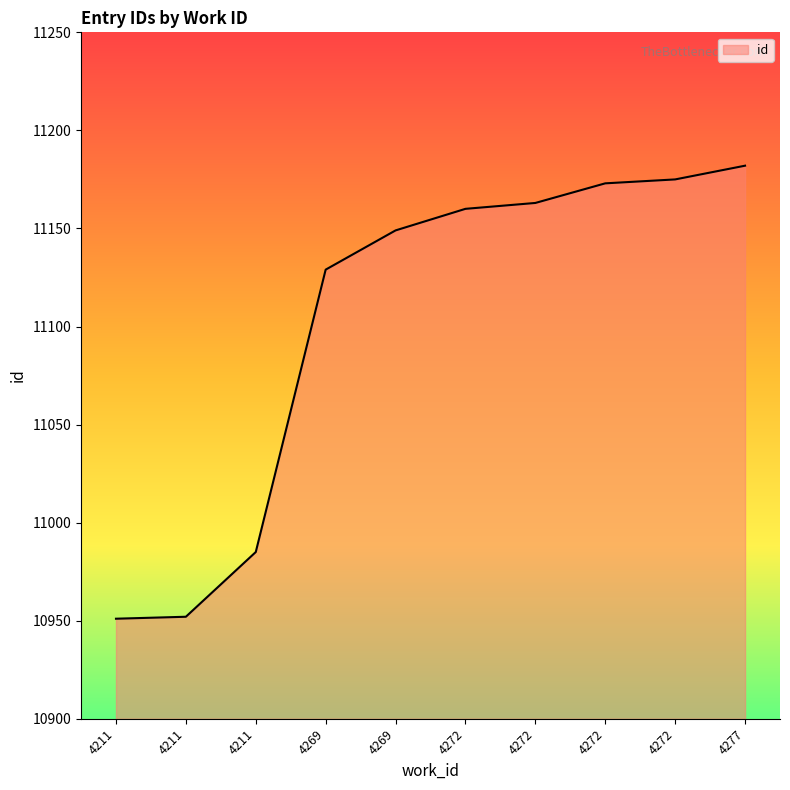

Does the chart display data point markers on the line(s)?

No